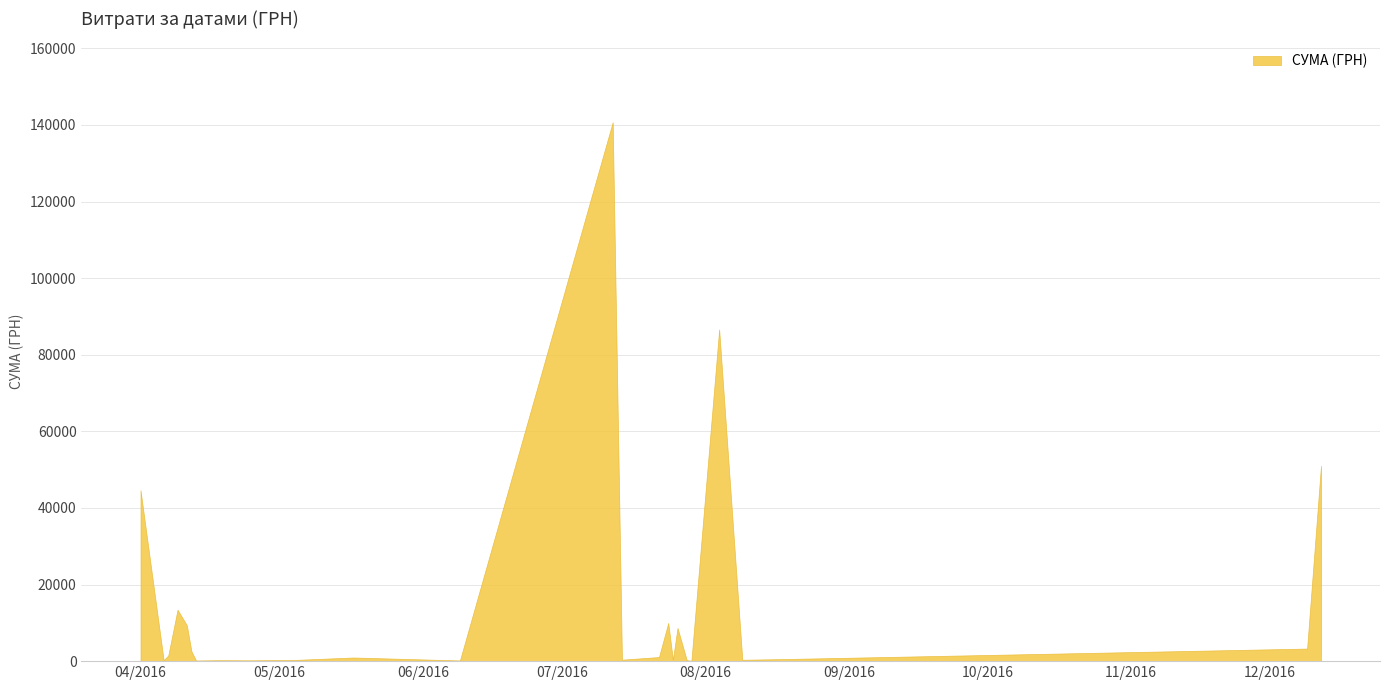

What is the maximum value shown in the chart?

140706.2